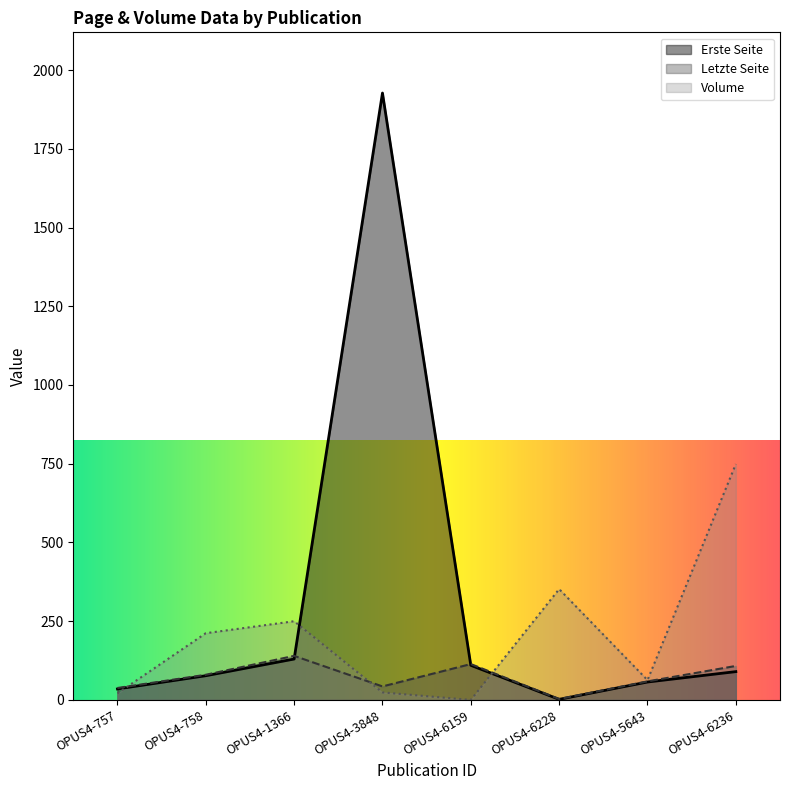

Between OPUS4-6236 and OPUS4-6228, which is larger?

OPUS4-6236